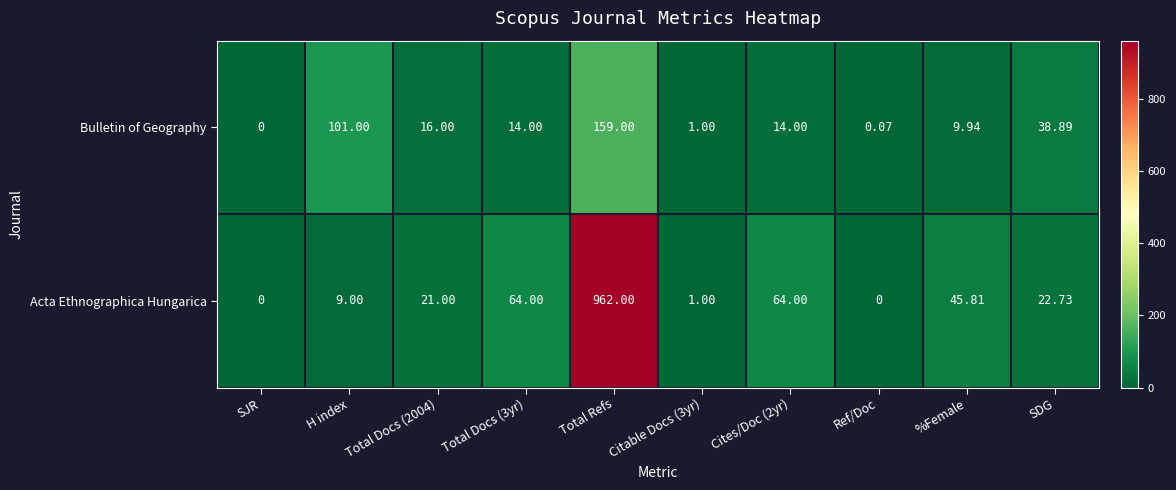

Which series has the largest total across all categories?

Acta Ethnographica Hungarica